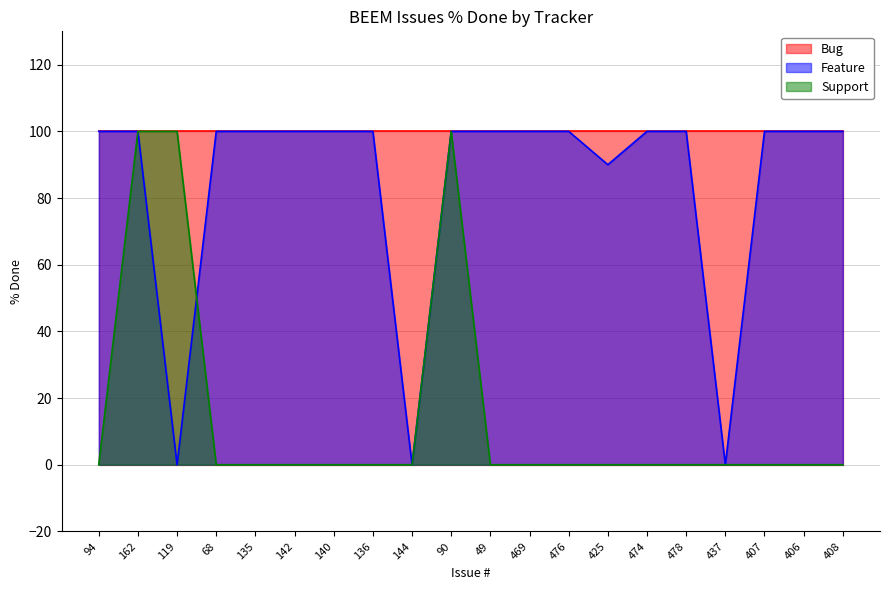

The Feature series shows 40 at 136. True or false?

False